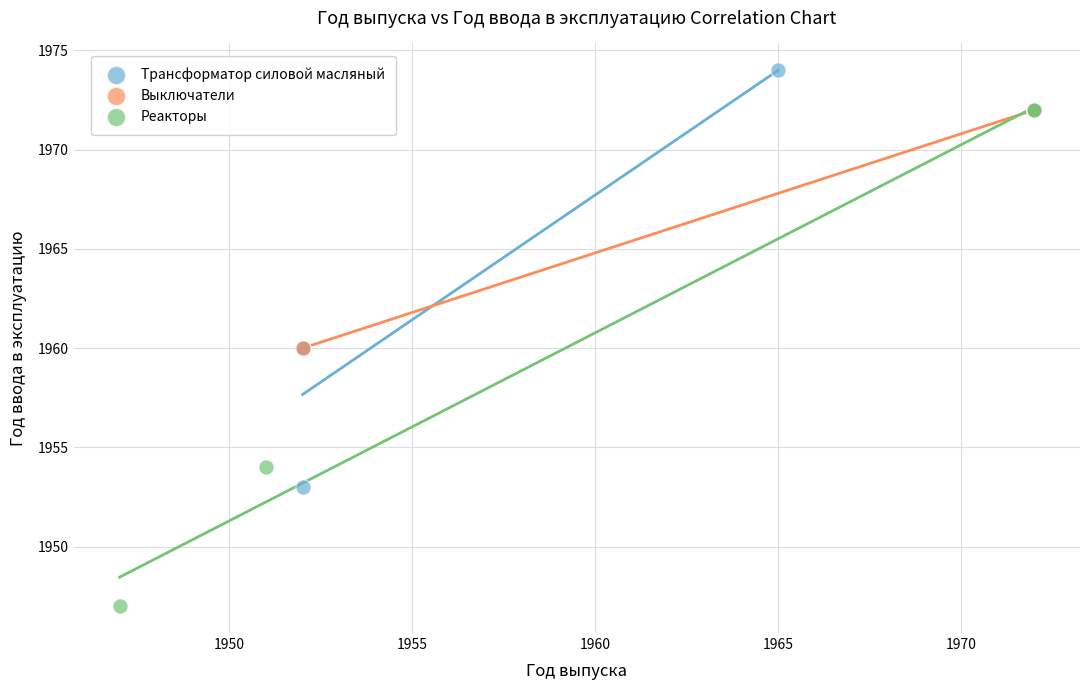

Which series has the largest Y range (max minus min)?

Реакторы